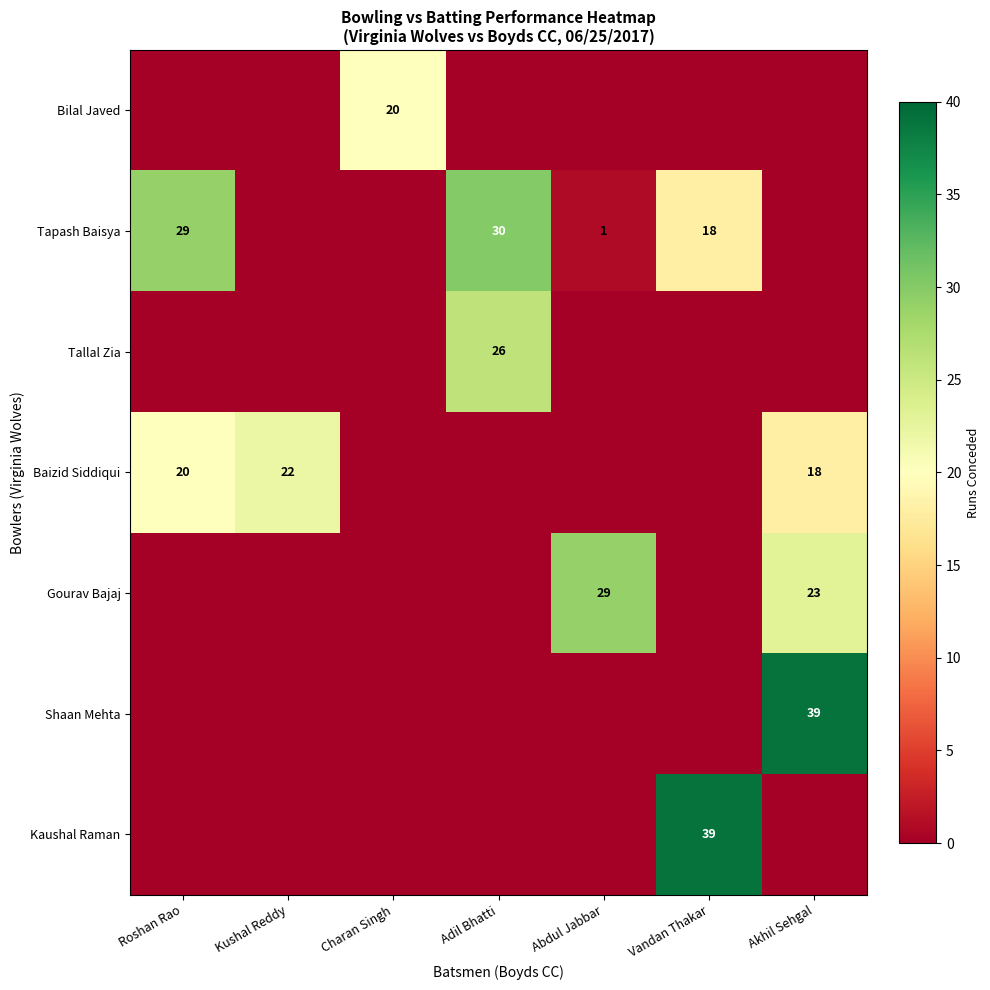

What is the greatest value displayed?

39